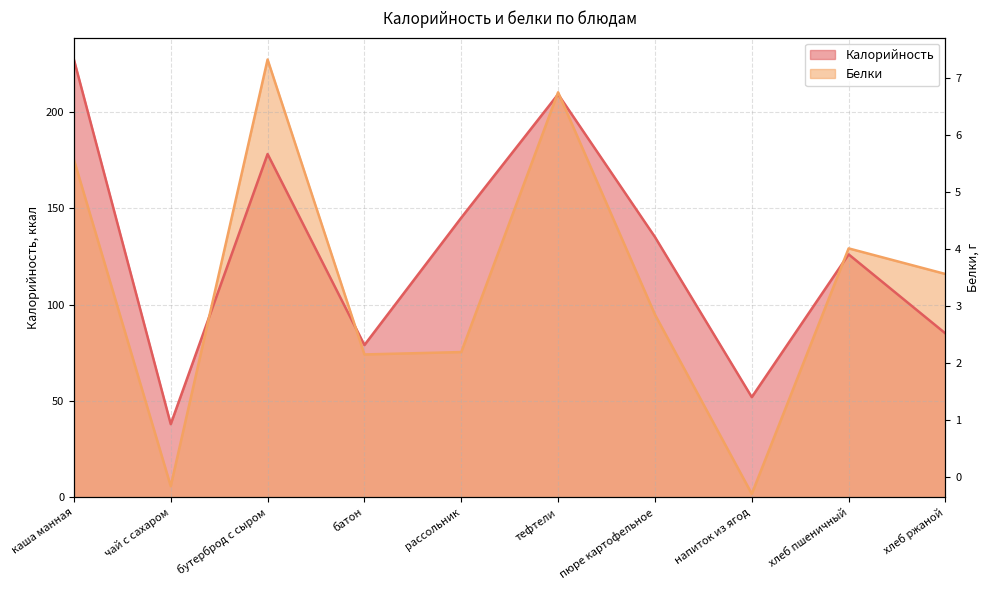

What is the value of the Калорийность point at the 4th from the left?

79.0